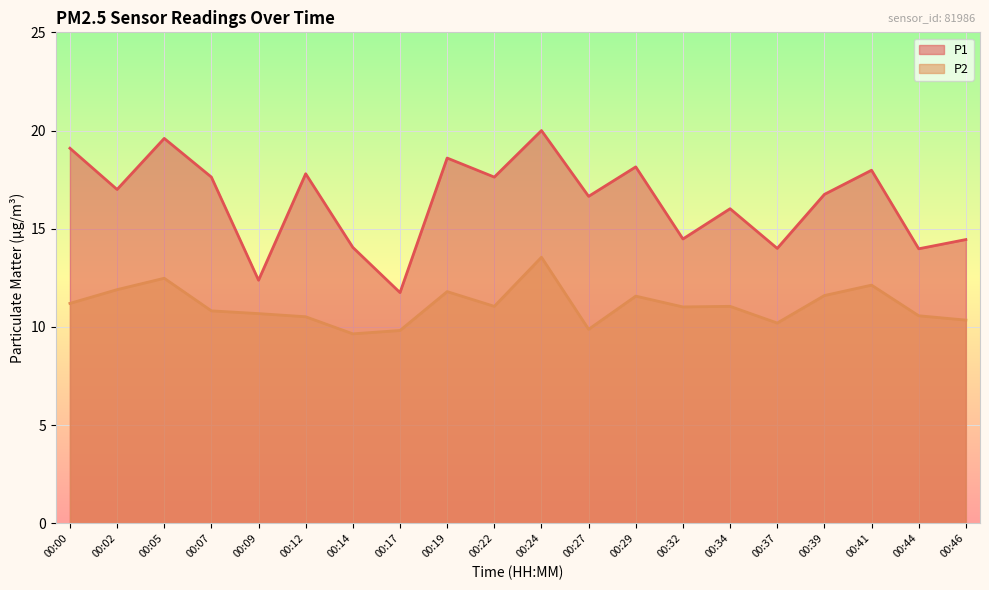

The P2 series shows 11.8 at 00:19. True or false?

True